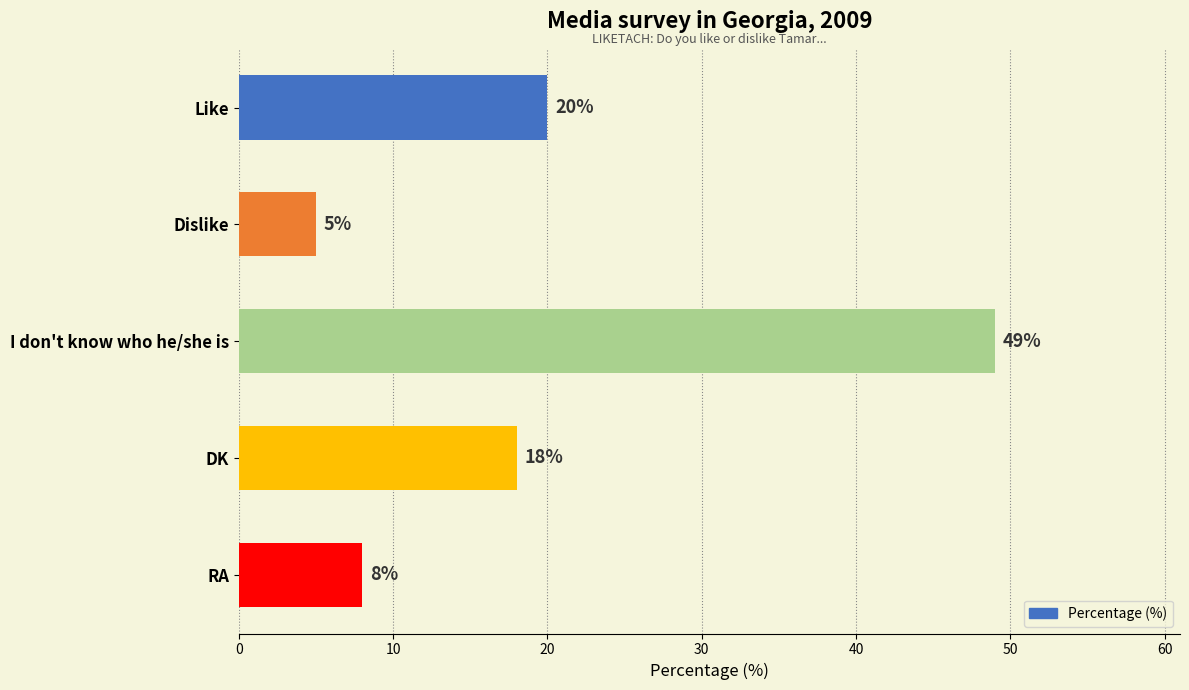

What is the minimum value shown in the chart?

5